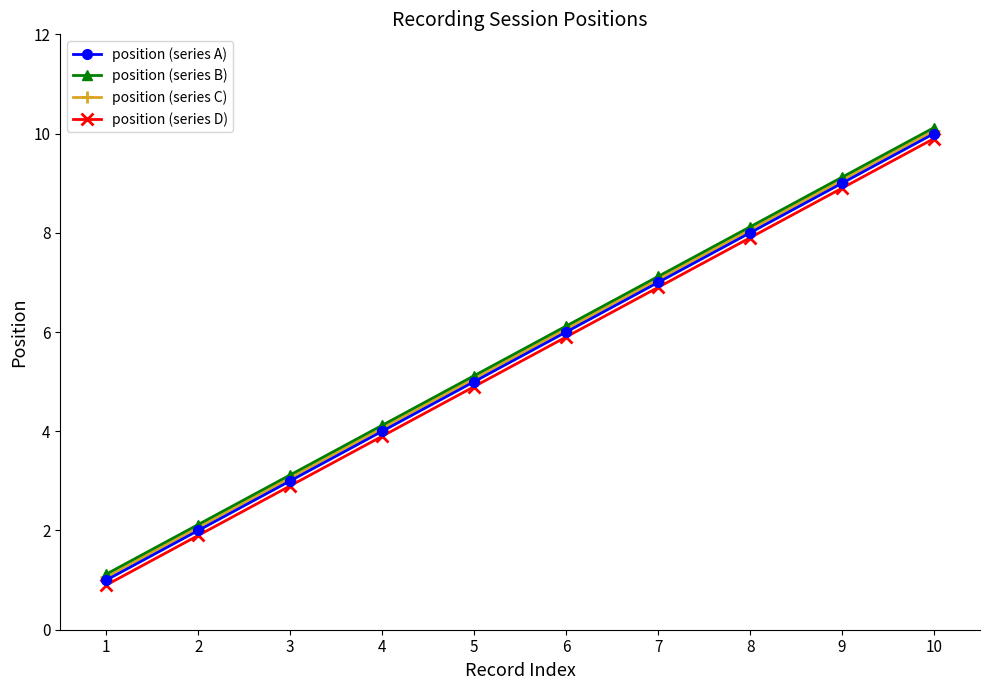

What is the difference between the position (series D) values at 2 and 6?

4.0